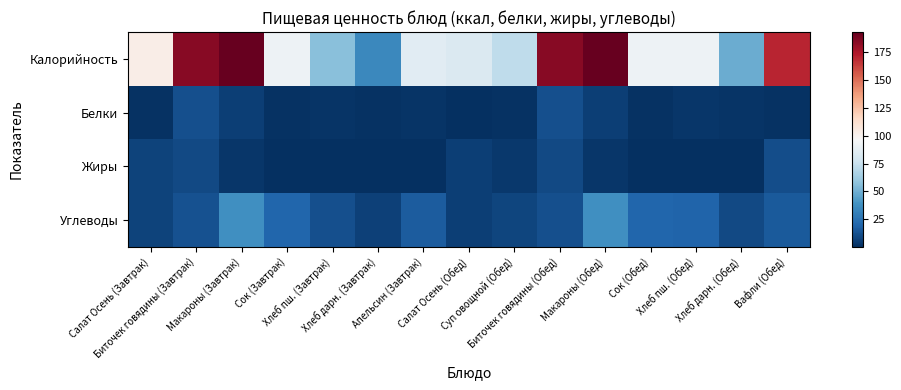

Which series has the widest spread of values?

Калорийность